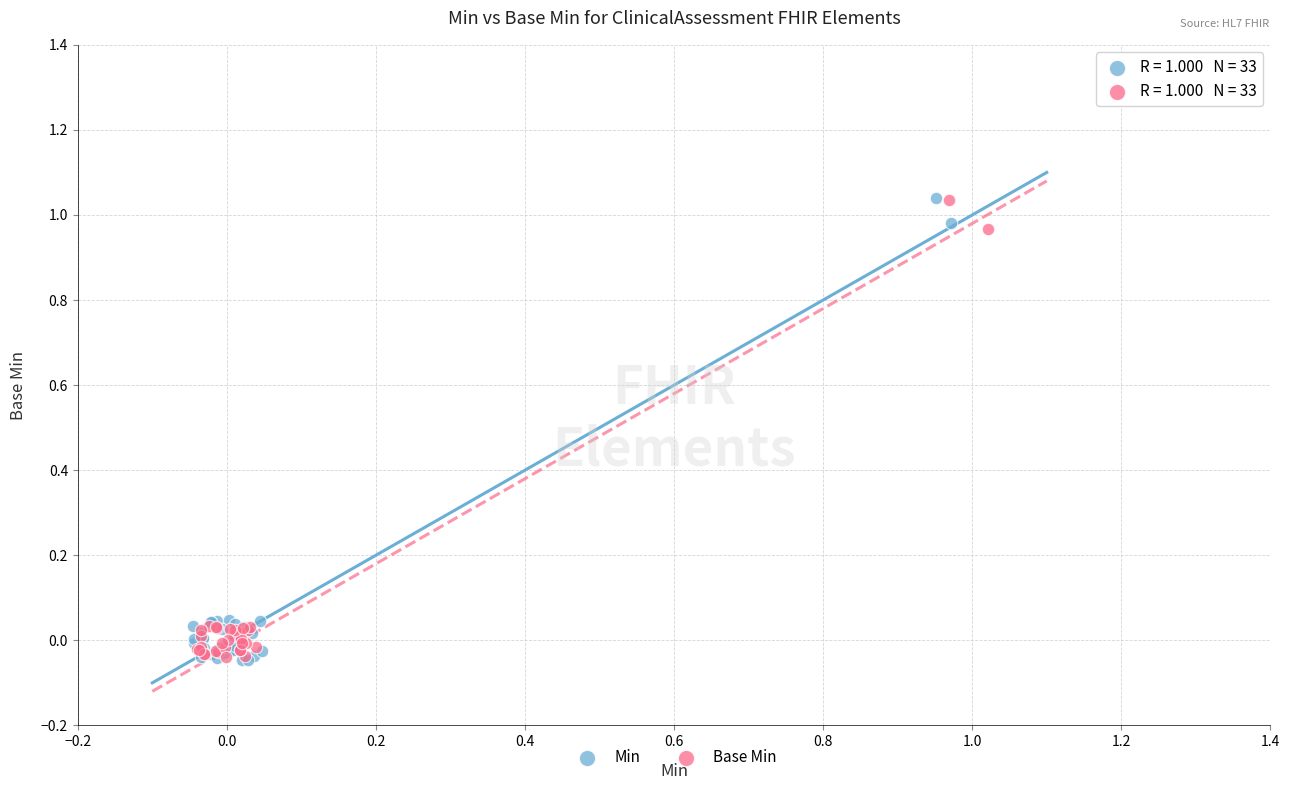

Which series has the largest Y range (max minus min)?

Min